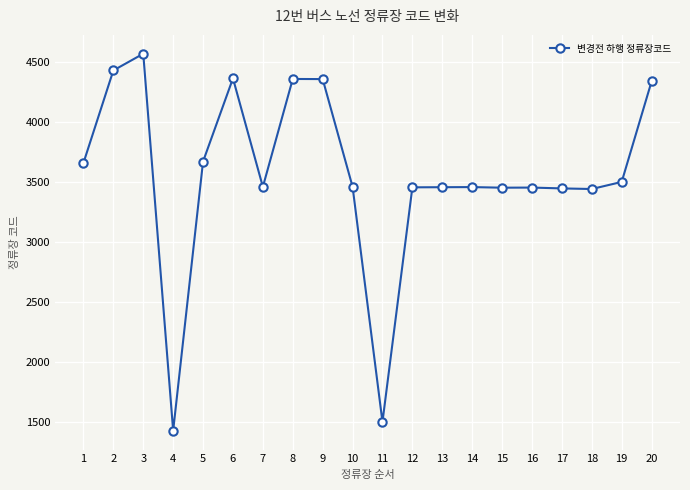

The value at 6 is 7428. True or false?

False